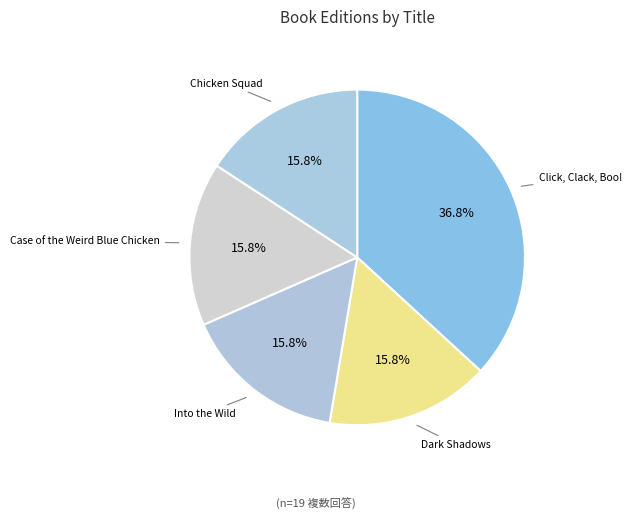

Is the sum of Chicken Squad and Case of the Weird Blue Chicken greater than half?

No